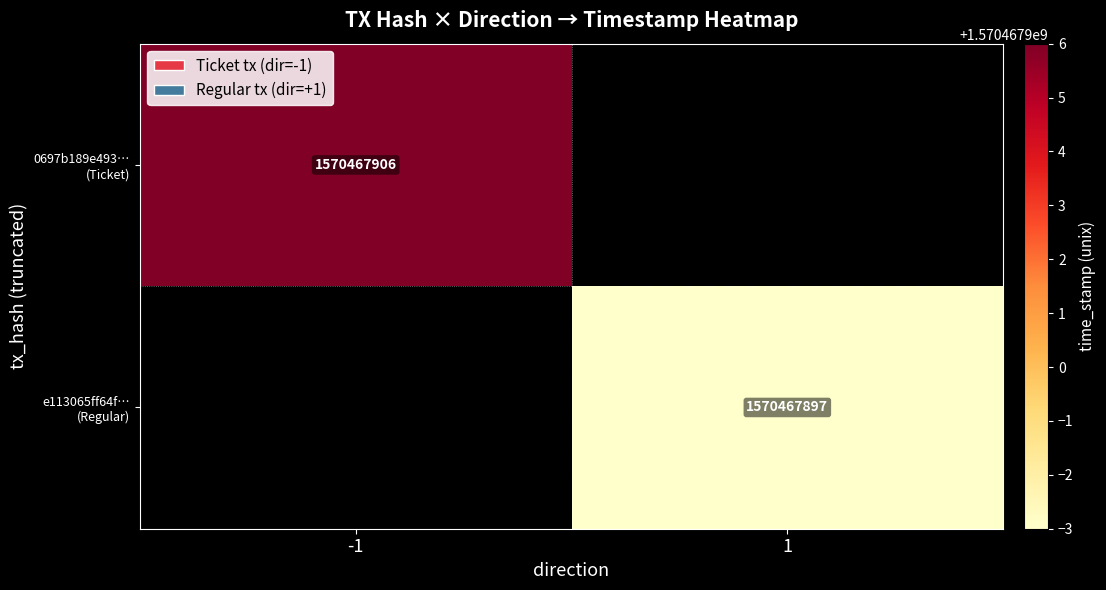

Between 0 and 1, which series saw the biggest shift?

0697b189e493e7b86ad7d4e205efb5ede9da1c0